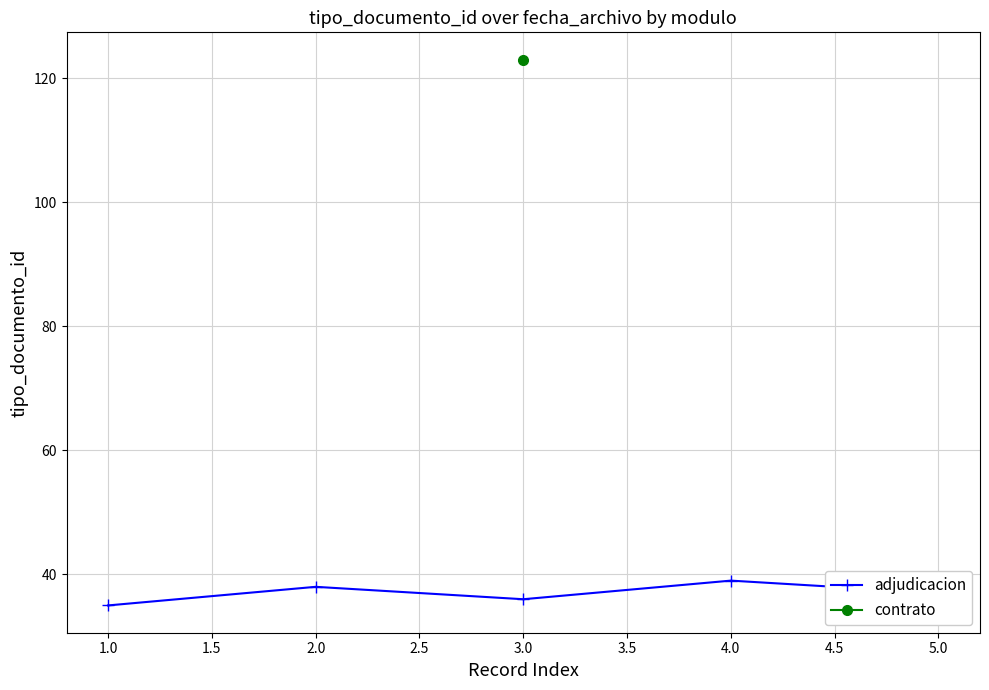

The value of adjudicacion at 1.0 is 35. True or false?

True